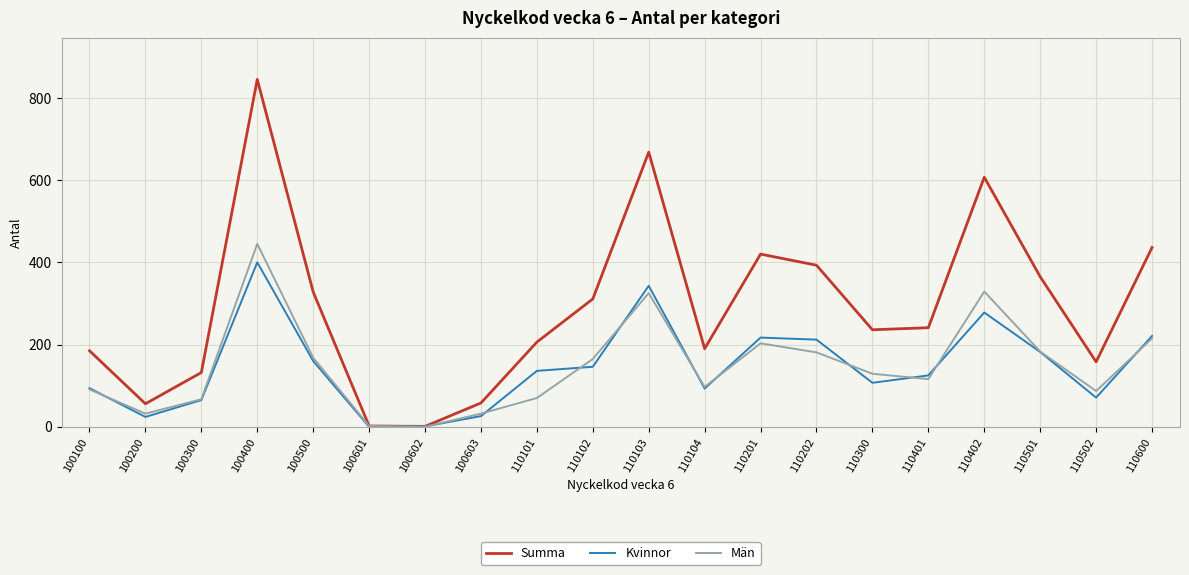

What value does the Män series have at 110401, to the nearest 50?

100